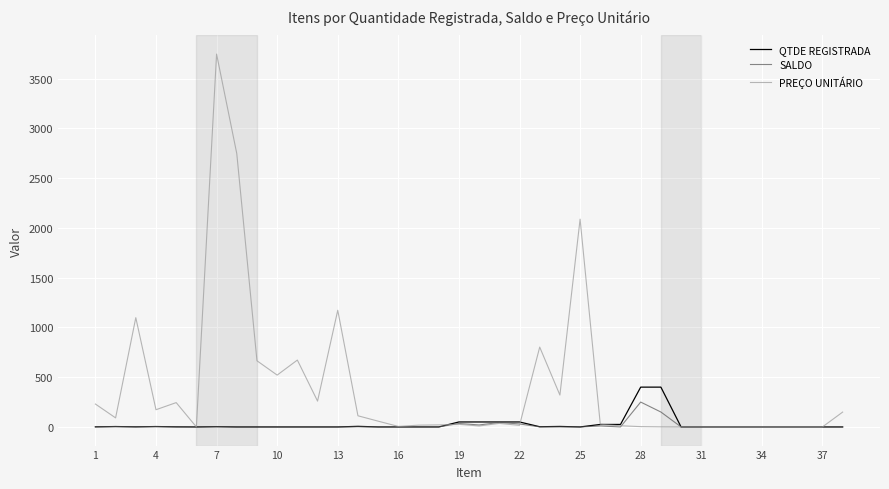

Which series has the largest range (max minus min)?

PREÇO UNITÁRIO